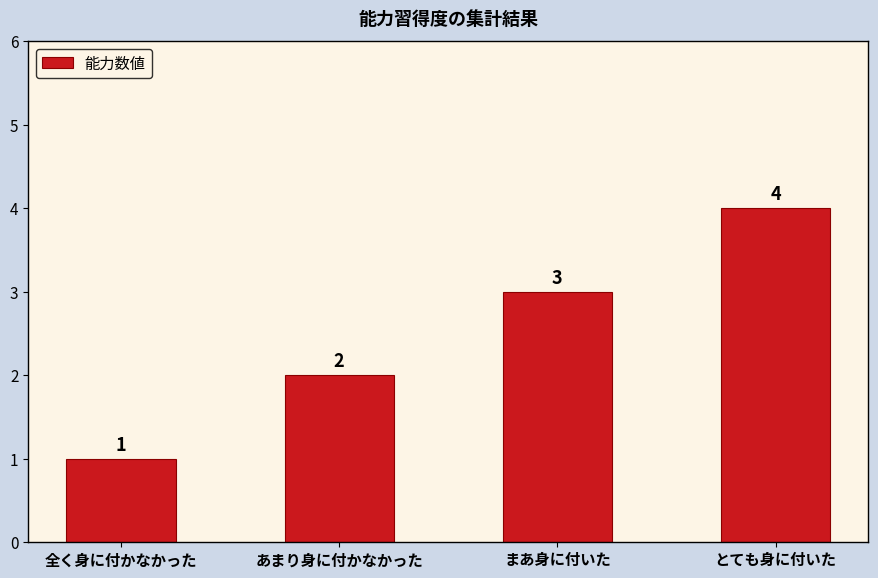

Does the chart contain any negative values?

No